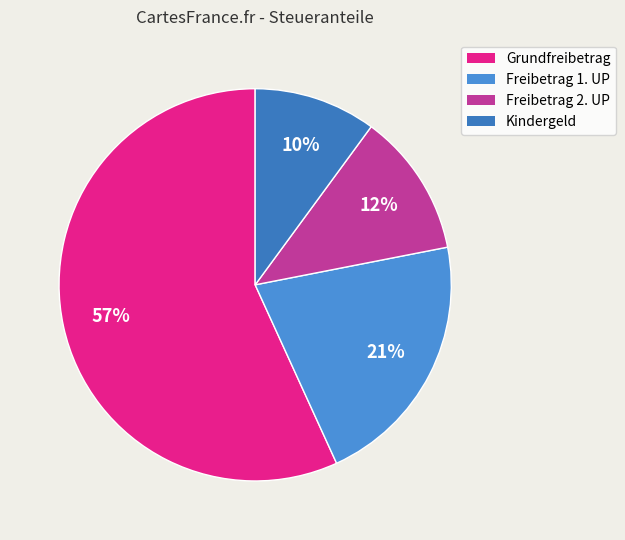

What percentage do Grundfreibetrag and Freibetrag 1. UP together represent?

78.1%